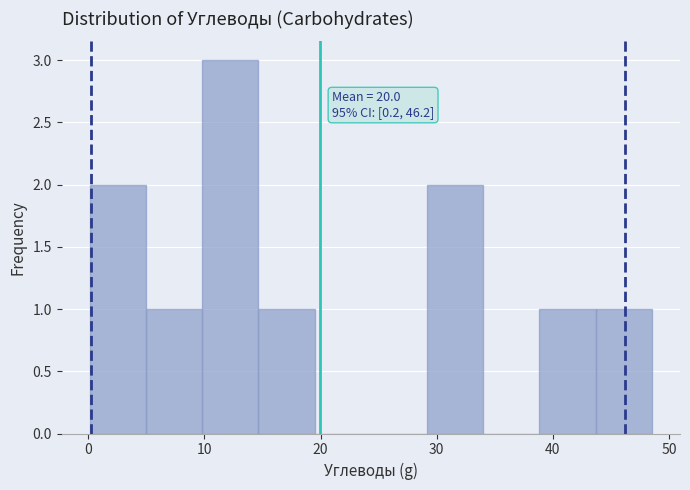

Which range on the x-axis has the tallest bar?

10 to 15